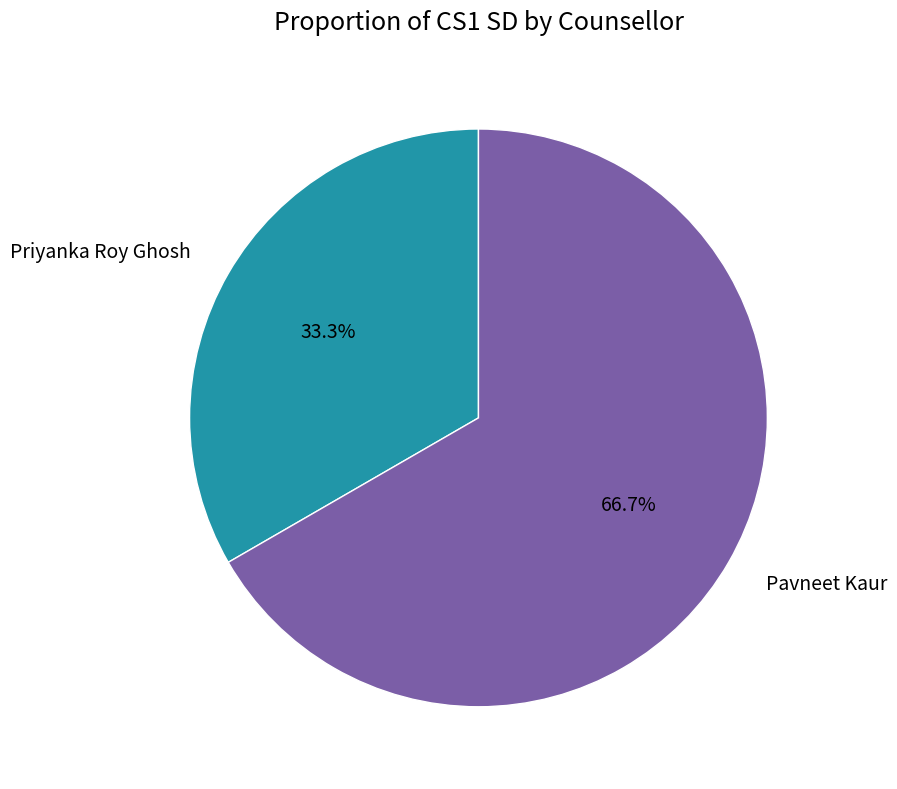

What is the largest slice in the pie chart?

Pavneet Kaur